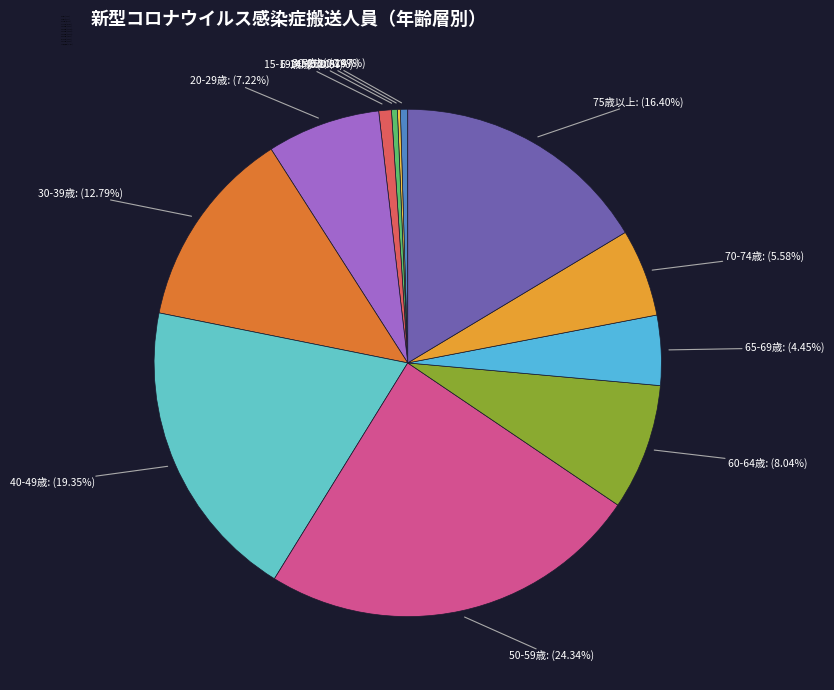

What percentage is the 15-19歳 slice, to the nearest percent?

1%